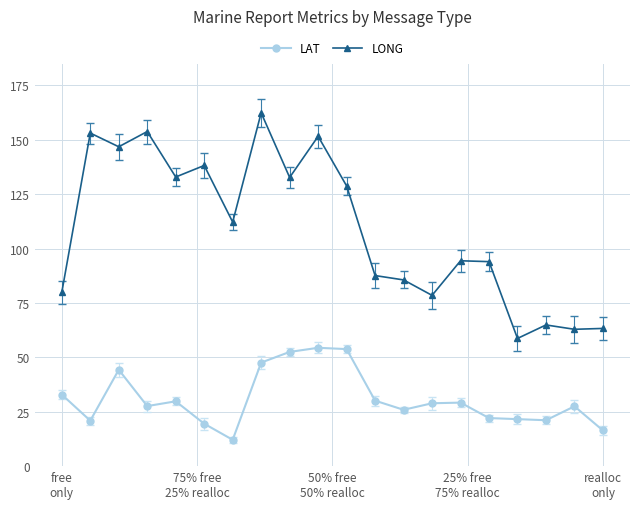

What is the value of the LONG point at the 3rd from the left?

146.8